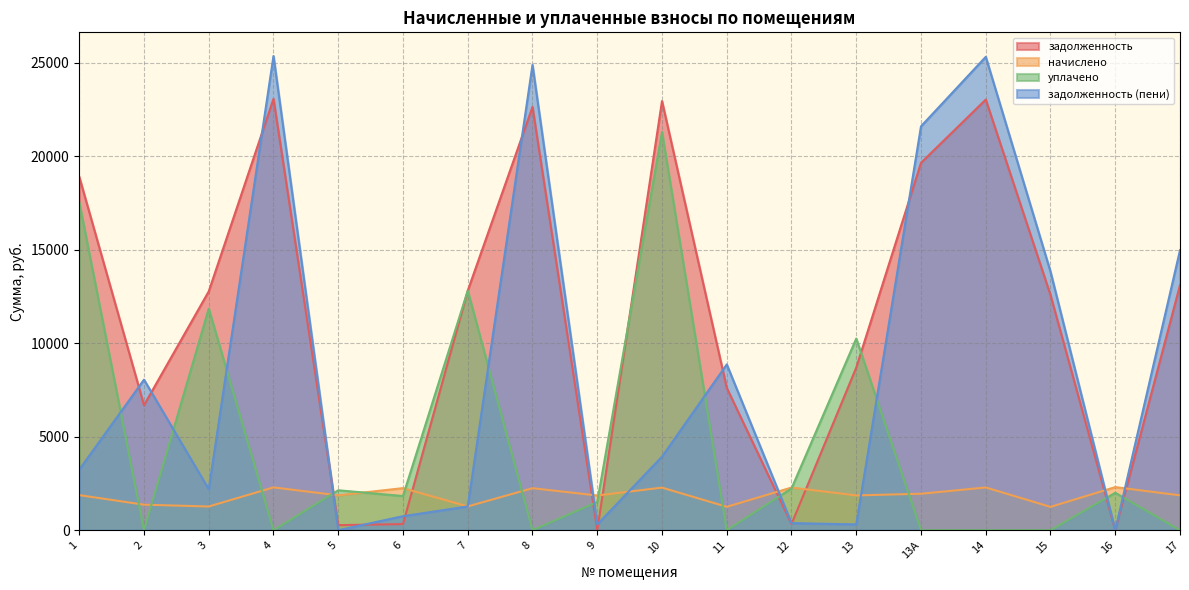

Reading left to right, transcribe all the data shown in this chart.

задолженность: 1=18897.6	2=6684.1	3=12768.7	4=23062.1	5=271.4	6=327.4	7=12807.8	8=22629.8	9=0.0	10=22944.2	11=7611.5	12=331.4	13=8696.3	13А=19644.0	14=23022.7	15=12572.2	16=0.0	17=13107.2
начислено: 1=1875.9	2=1365.0	3=1267.5	4=2289.3	5=1864.2	6=2250.3	7=1271.4	8=2246.4	9=1856.4	10=2277.6	11=1251.9	12=2281.5	13=1860.3	13А=1950.0	14=2285.4	15=1248.0	16=2304.9	17=1864.2
уплачено: 1=17534.0	2=0.0	3=11847.3	4=0.0	5=2135.7	6=1828.0	7=12807.8	8=0.0	9=1510.0	10=21288.6	11=0.0	12=2232.4	13=10246.5	13А=0.0	14=0.0	15=0.0	16=2000.0	17=0.0
задолженность_пени: 1=3239.6	2=8049.1	3=2188.9	4=25351.4	5=0.0	6=749.7	7=1271.4	8=24876.2	9=309.7	10=3933.2	11=8863.4	12=380.5	13=310.1	13А=21594.0	14=25308.1	15=13820.2	16=0.0	17=14971.4